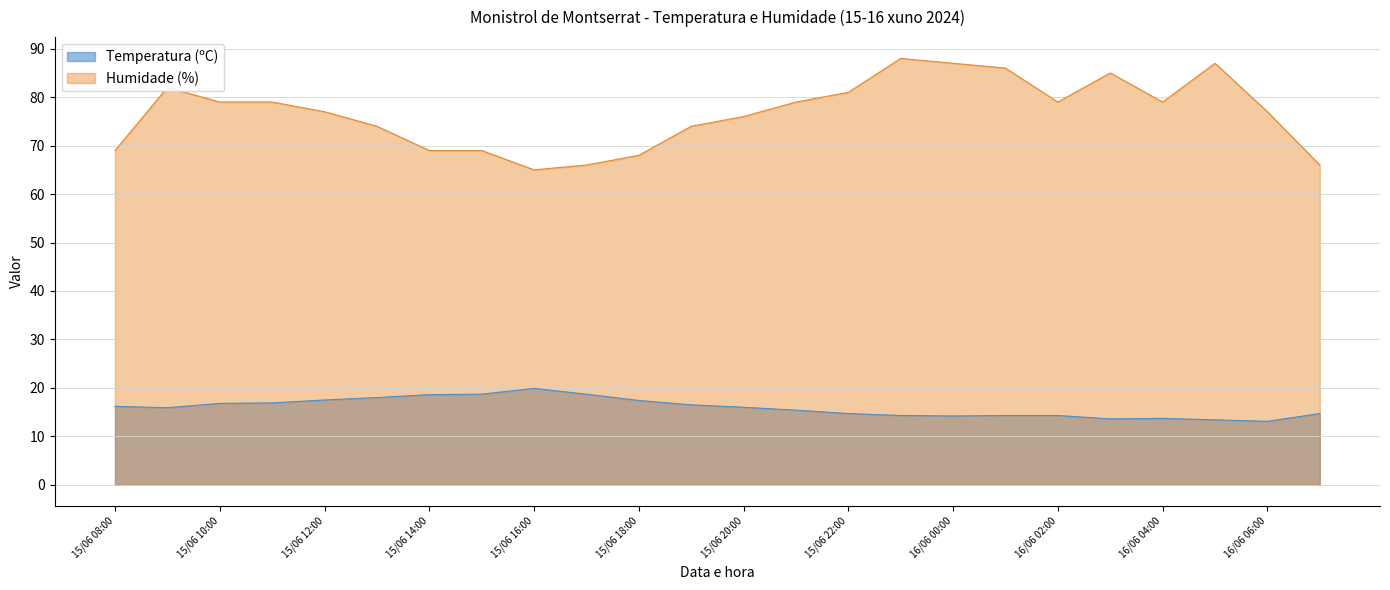

What is the total value across all series at 15/06 08:00?

85.2